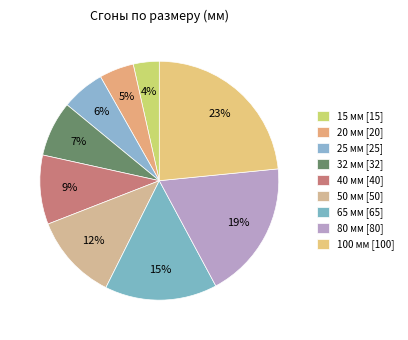

What percentage do 40 and 15 together represent?

12.9%